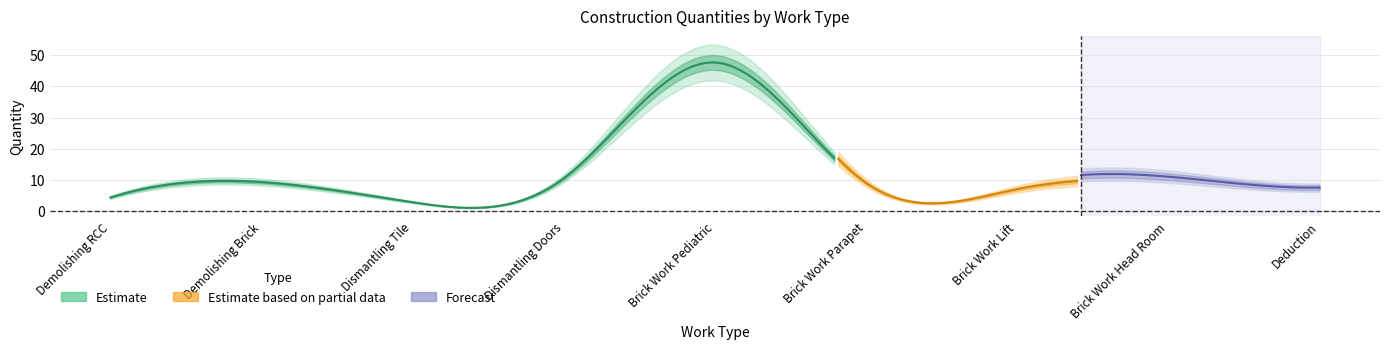

The value of Estimate at Demolishing Brick is 9.2. True or false?

True